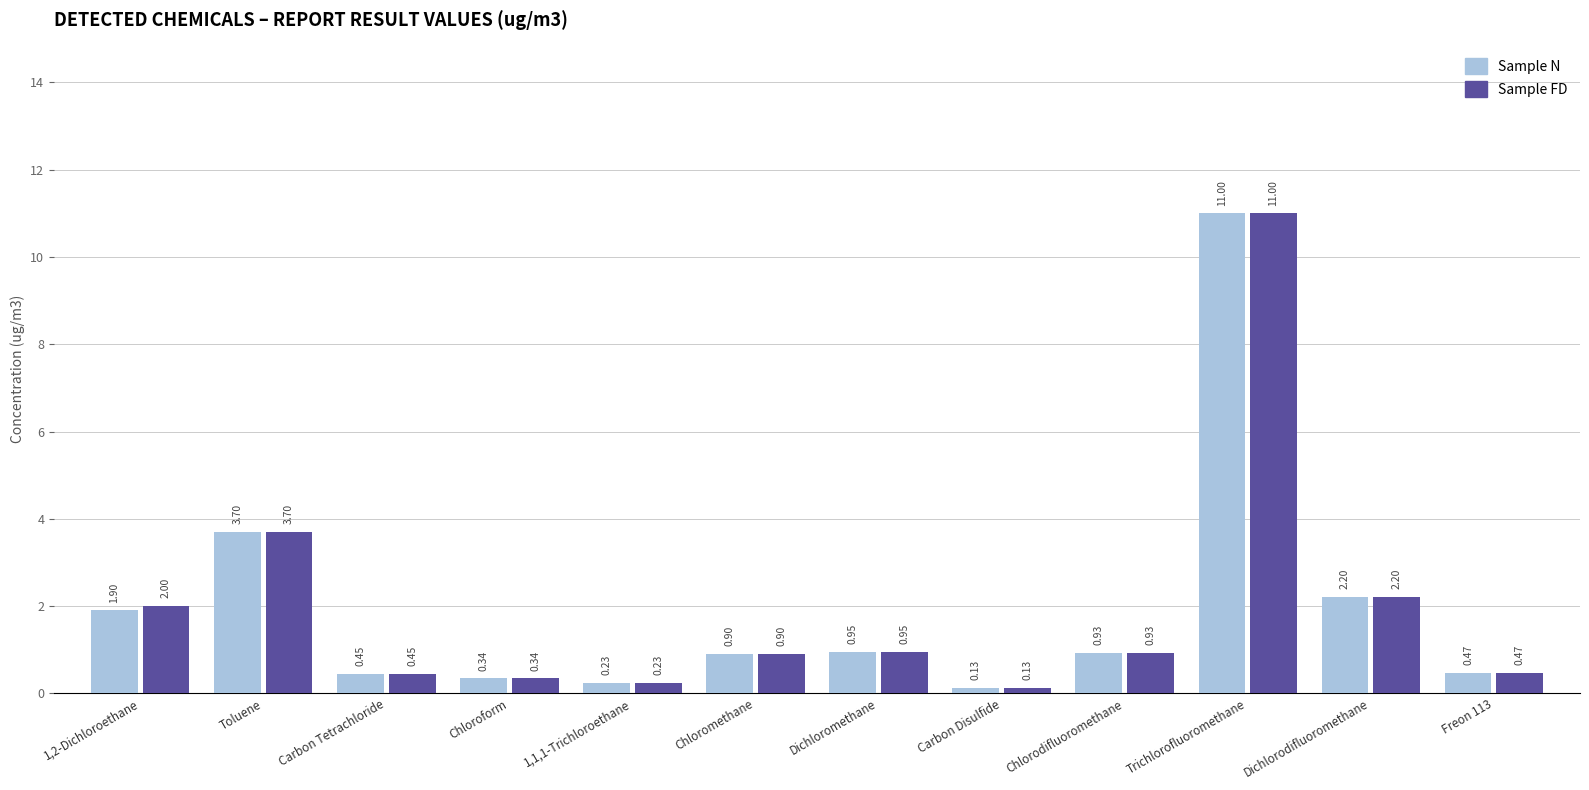

Rank the categories by Sample FD value from highest to lowest.

Trichlorofluoromethane, Toluene, Dichlorodifluoromethane, 1,2-Dichloroethane, Dichloromethane, Chlorodifluoromethane, Chloromethane, Freon 113, Carbon Tetrachloride, Chloroform, 1,1,1-Trichloroethane, Carbon Disulfide